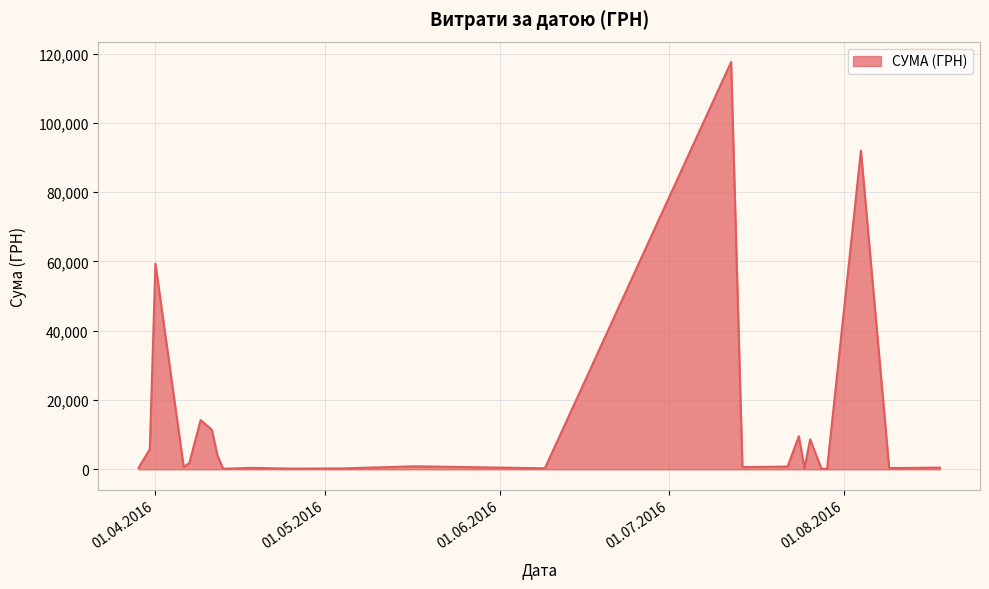

What is the maximum value shown in the chart?

117568.8